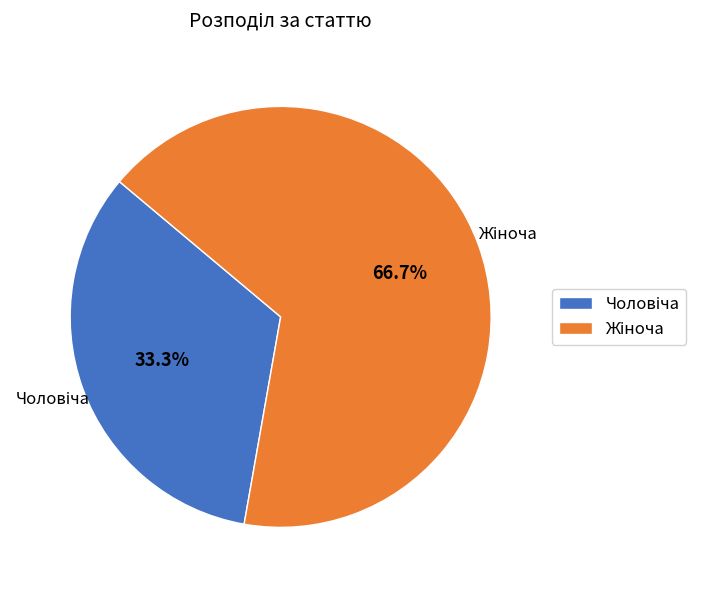

Is there a majority slice in this chart?

Yes